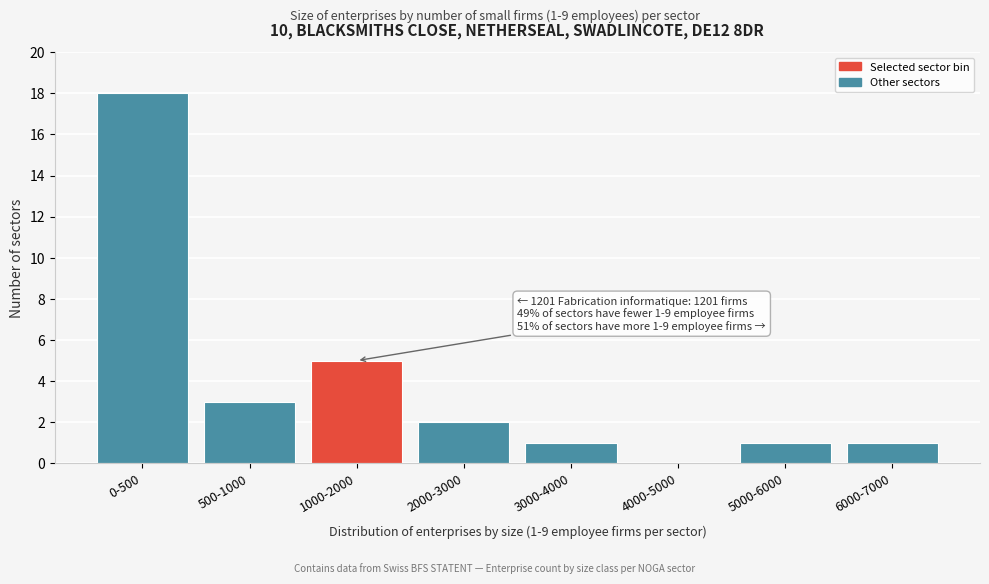

Reading left to right, extract all data points from this chart.

0-500=18	500-1000=3	1000-2000=5	2000-3000=2	3000-4000=1	4000-5000=0	5000-6000=1	6000-7000=1